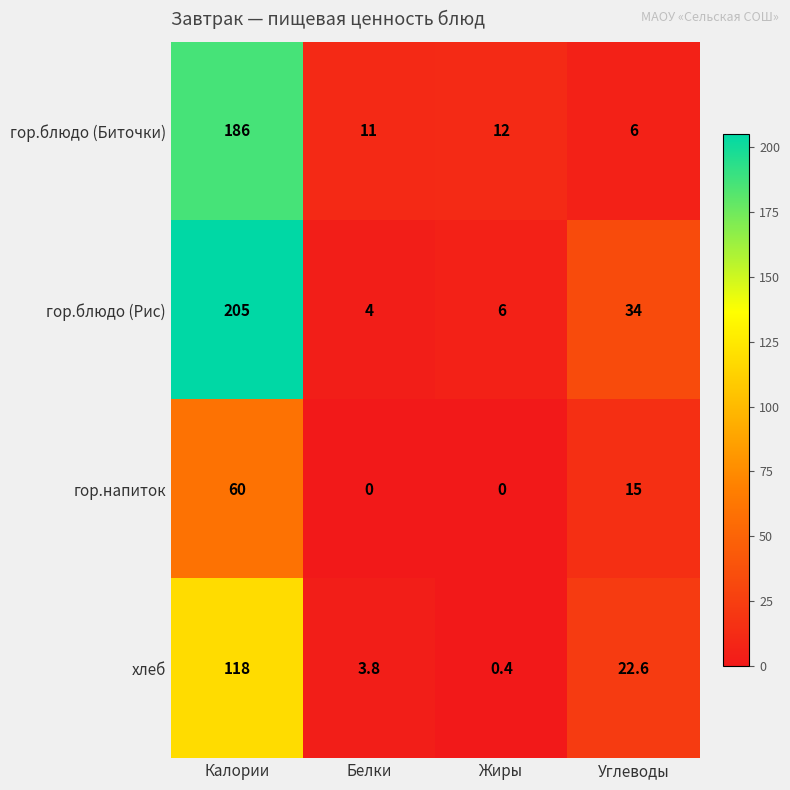

Rank the series by their average value, from highest to lowest.

гор.блюдо (Рис), гор.блюдо (Биточки), хлеб, гор.напиток